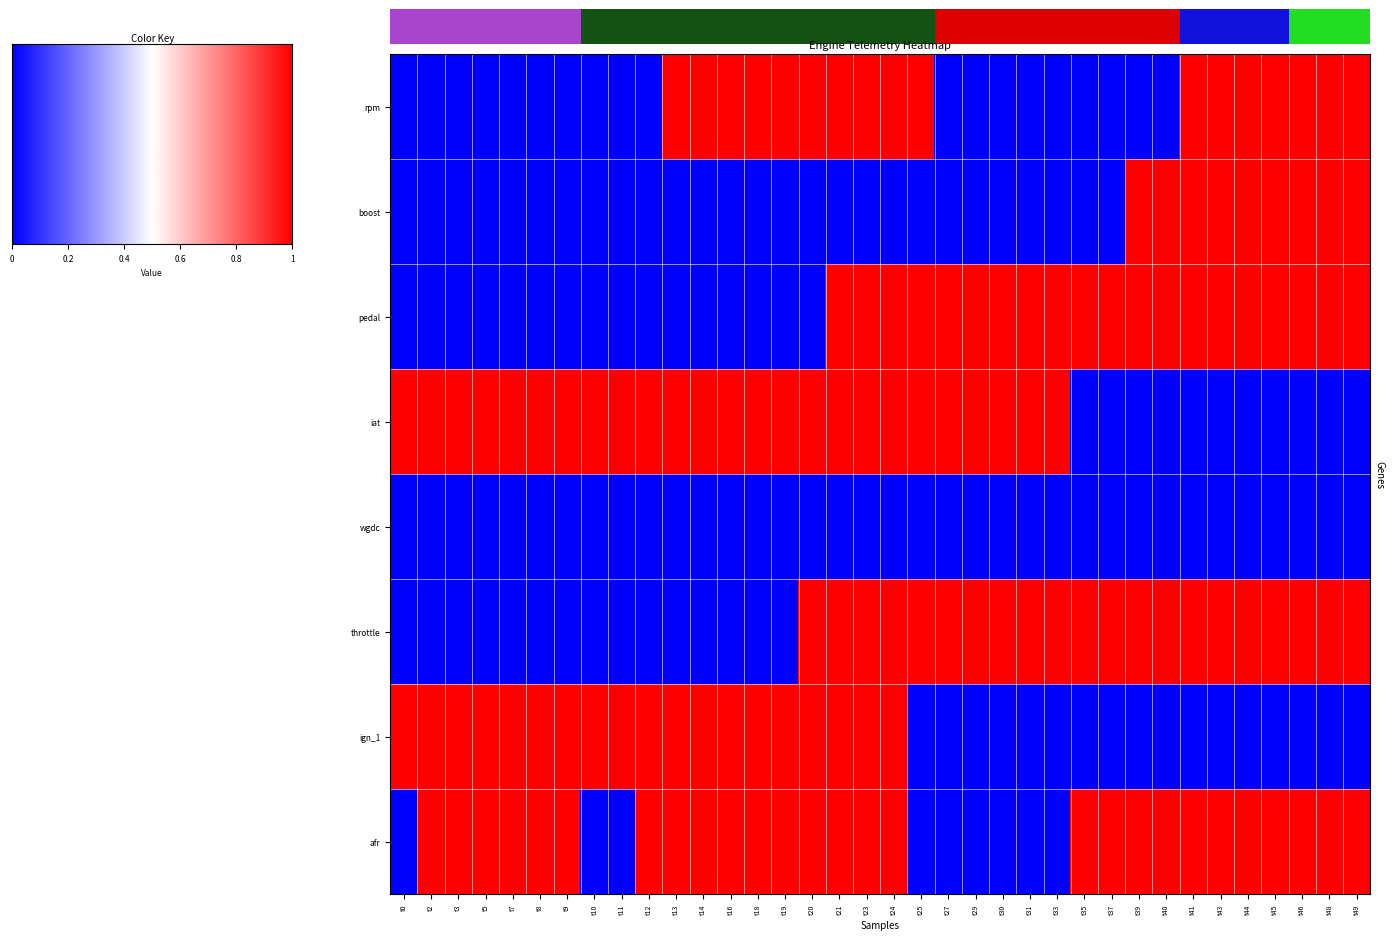

Reading left to right, extract all data points from this chart.

rpm: t0=0	t2=0	t3=0	t5=0	t7=0	t8=0	t9=0	t10=0	t11=0	t12=0	t13=1	t14=1	t16=1	t18=1	t19=1	t20=1	t21=1	t23=1	t24=1	t25=1	t27=0	t29=0	t30=0	t31=0	t33=0	t35=0	t37=0	t39=0	t40=0	t41=1	t43=1	t44=1	t45=1	t46=1	t48=1	t49=1
boost: t0=0	t2=0	t3=0	t5=0	t7=0	t8=0	t9=0	t10=0	t11=0	t12=0	t13=0	t14=0	t16=0	t18=0	t19=0	t20=0	t21=0	t23=0	t24=0	t25=0	t27=0	t29=0	t30=0	t31=0	t33=0	t35=0	t37=0	t39=1	t40=1	t41=1	t43=1	t44=1	t45=1	t46=1	t48=1	t49=1
pedal: t0=0	t2=0	t3=0	t5=0	t7=0	t8=0	t9=0	t10=0	t11=0	t12=0	t13=0	t14=0	t16=0	t18=0	t19=0	t20=0	t21=1	t23=1	t24=1	t25=1	t27=1	t29=1	t30=1	t31=1	t33=1	t35=1	t37=1	t39=1	t40=1	t41=1	t43=1	t44=1	t45=1	t46=1	t48=1	t49=1
iat: t0=1	t2=1	t3=1	t5=1	t7=1	t8=1	t9=1	t10=1	t11=1	t12=1	t13=1	t14=1	t16=1	t18=1	t19=1	t20=1	t21=1	t23=1	t24=1	t25=1	t27=1	t29=1	t30=1	t31=1	t33=1	t35=0	t37=0	t39=0	t40=0	t41=0	t43=0	t44=0	t45=0	t46=0	t48=0	t49=0
wgdc: t0=0	t2=0	t3=0	t5=0	t7=0	t8=0	t9=0	t10=0	t11=0	t12=0	t13=0	t14=0	t16=0	t18=0	t19=0	t20=0	t21=0	t23=0	t24=0	t25=0	t27=0	t29=0	t30=0	t31=0	t33=0	t35=0	t37=0	t39=0	t40=0	t41=0	t43=0	t44=0	t45=0	t46=0	t48=0	t49=0
throttle: t0=0	t2=0	t3=0	t5=0	t7=0	t8=0	t9=0	t10=0	t11=0	t12=0	t13=0	t14=0	t16=0	t18=0	t19=0	t20=1	t21=1	t23=1	t24=1	t25=1	t27=1	t29=1	t30=1	t31=1	t33=1	t35=1	t37=1	t39=1	t40=1	t41=1	t43=1	t44=1	t45=1	t46=1	t48=1	t49=1
ign_1: t0=1	t2=1	t3=1	t5=1	t7=1	t8=1	t9=1	t10=1	t11=1	t12=1	t13=1	t14=1	t16=1	t18=1	t19=1	t20=1	t21=1	t23=1	t24=1	t25=0	t27=0	t29=0	t30=0	t31=0	t33=0	t35=0	t37=0	t39=0	t40=0	t41=0	t43=0	t44=0	t45=0	t46=0	t48=0	t49=0
afr: t0=0	t2=1	t3=1	t5=1	t7=1	t8=1	t9=1	t10=0	t11=0	t12=1	t13=1	t14=1	t16=1	t18=1	t19=1	t20=1	t21=1	t23=1	t24=1	t25=0	t27=0	t29=0	t30=0	t31=0	t33=0	t35=1	t37=1	t39=1	t40=1	t41=1	t43=1	t44=1	t45=1	t46=1	t48=1	t49=1